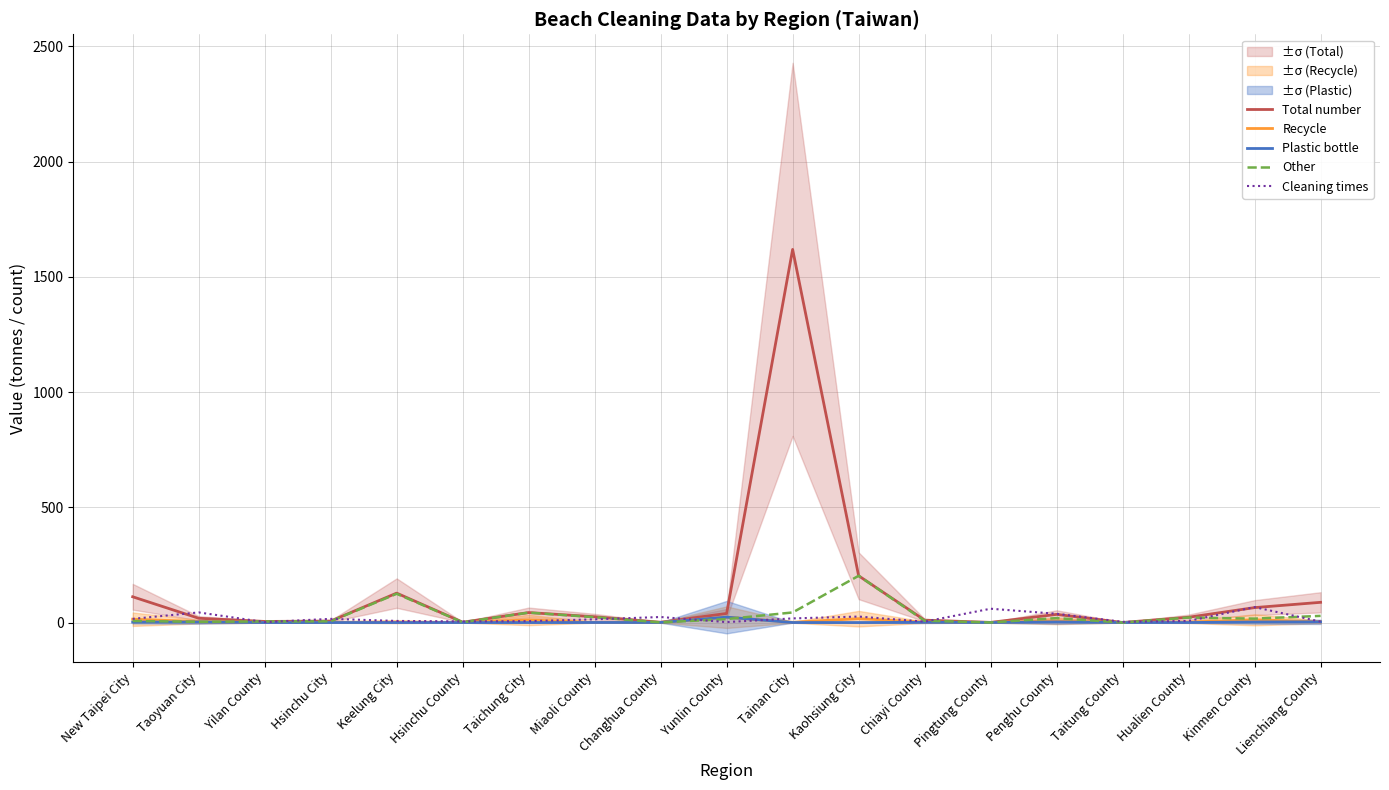

True or false: Recycle and Total number intersect in this chart.

False